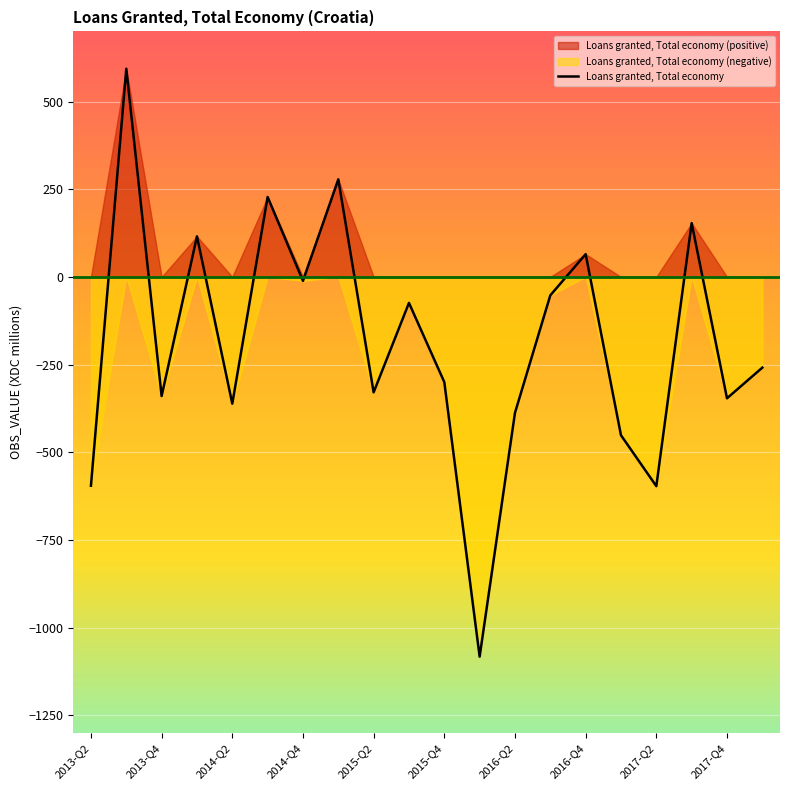

At which label is the value closest to -244?

2018-Q1